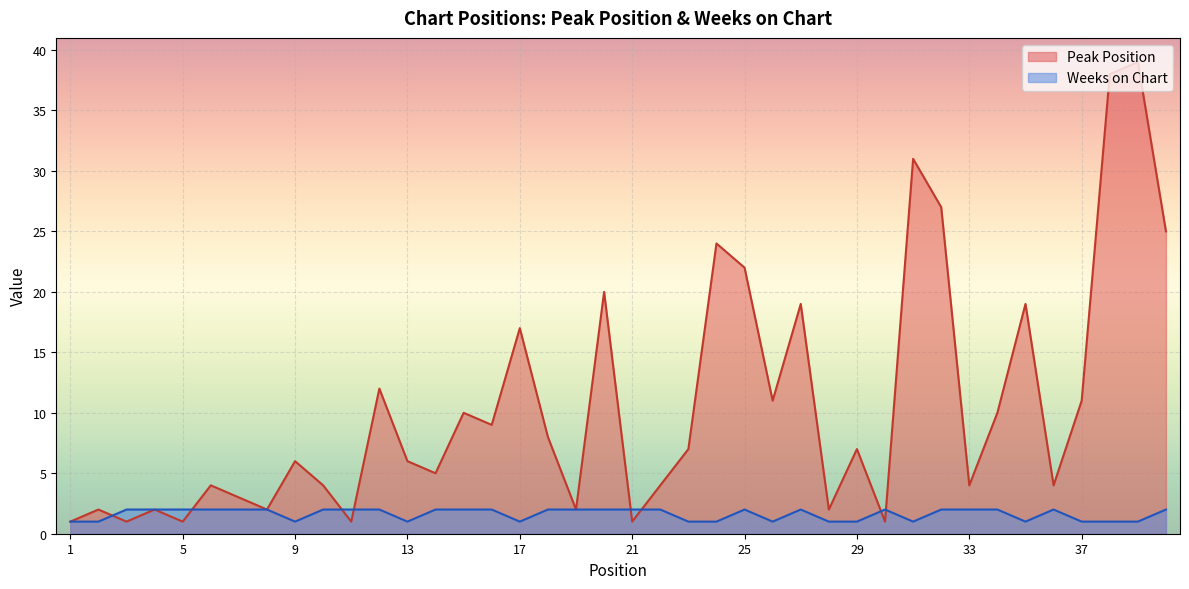

Rank the categories by Weeks on Chart value from highest to lowest.

3, 4, 5, 6, 7, 8, 10, 11, 12, 14, 15, 16, 18, 19, 20, 21, 22, 25, 27, 30, 32, 33, 34, 36, 40, 1, 2, 9, 13, 17, 23, 24, 26, 28, 29, 31, 35, 37, 38, 39